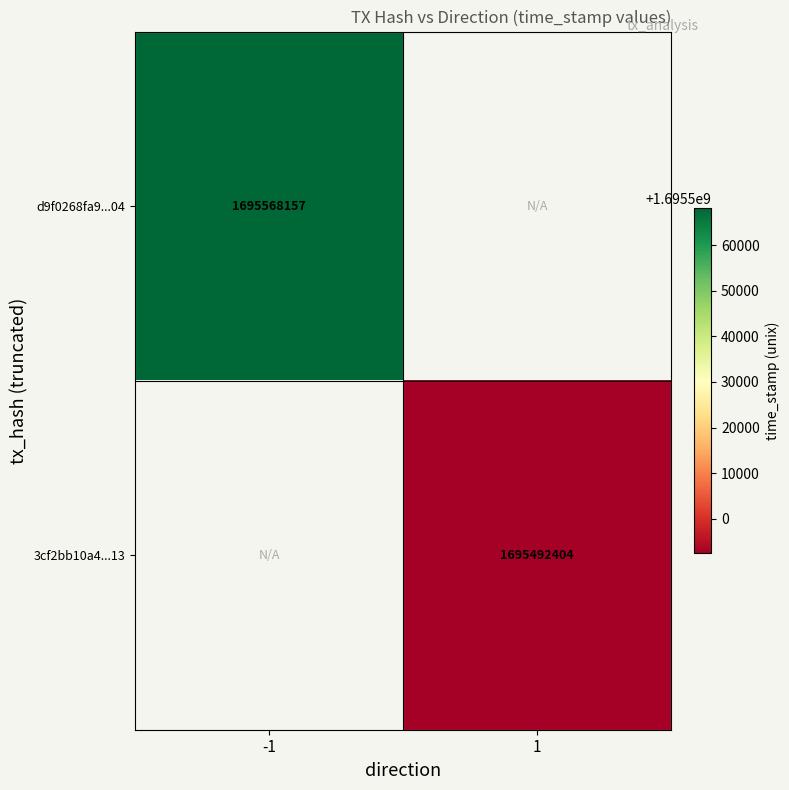

Which has a higher value, 1 or -1?

-1